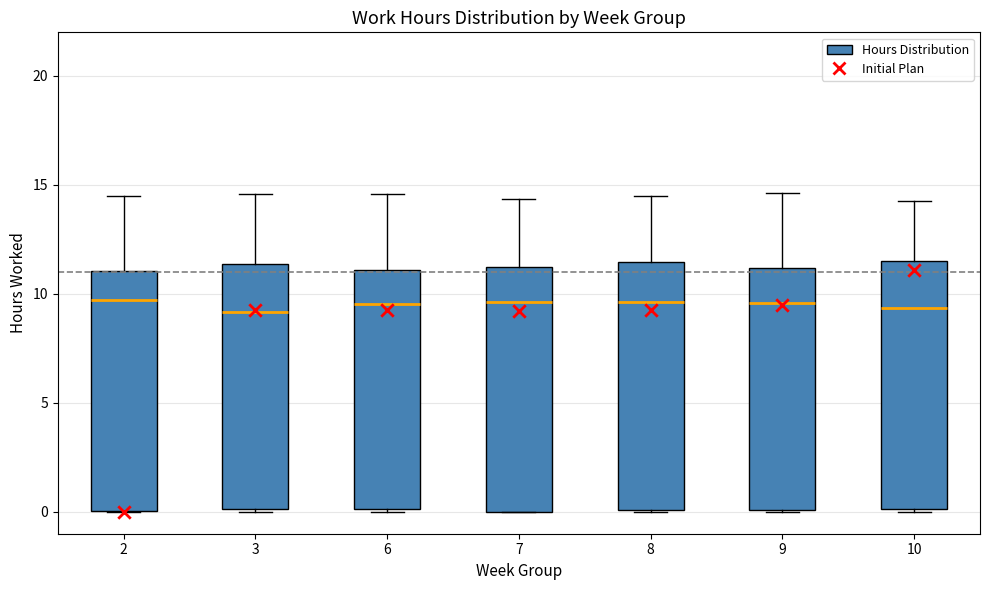

Where does the upper whisker of the box at x = 3 end on the y-axis? The values are not printed on the chart, so give them approximately, as read against the axis.

14.5